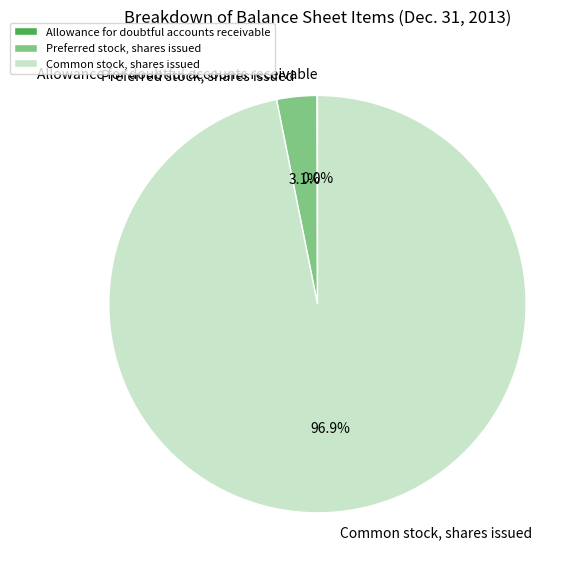

Is there any slice that represents more than half of the pie?

Yes